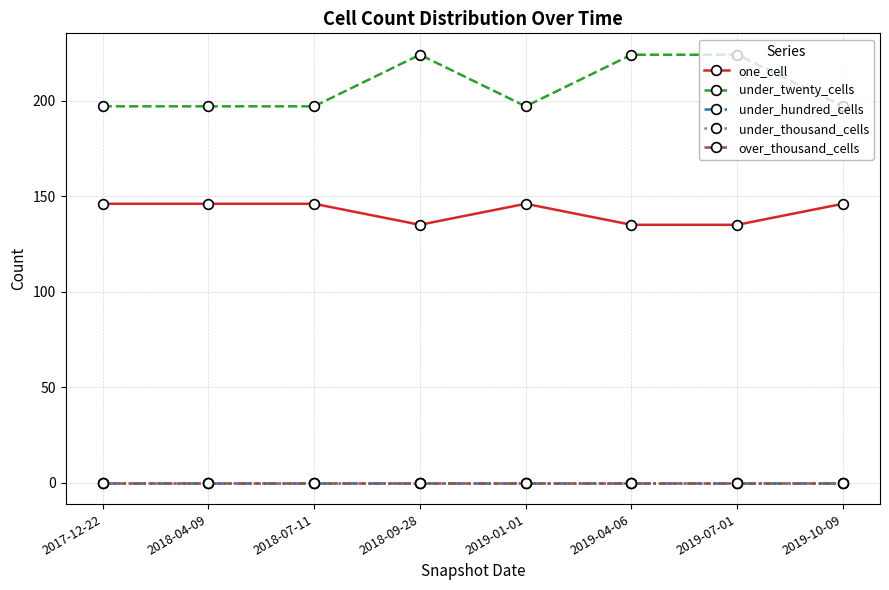

Is this an area chart (filled region under the line)?

No